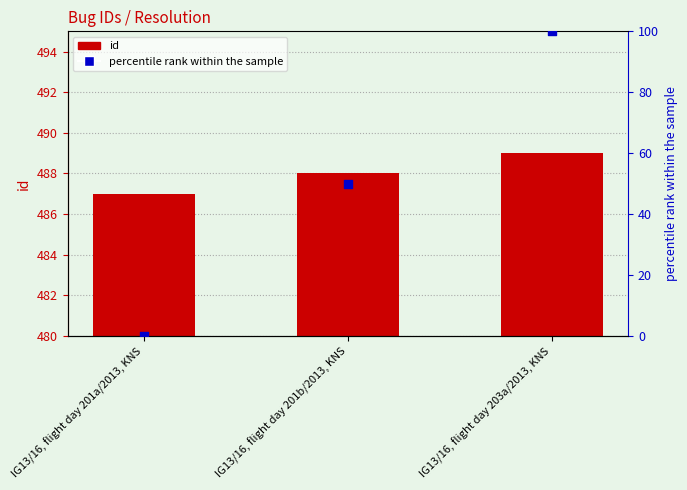

Which series has the largest total across all categories?

id